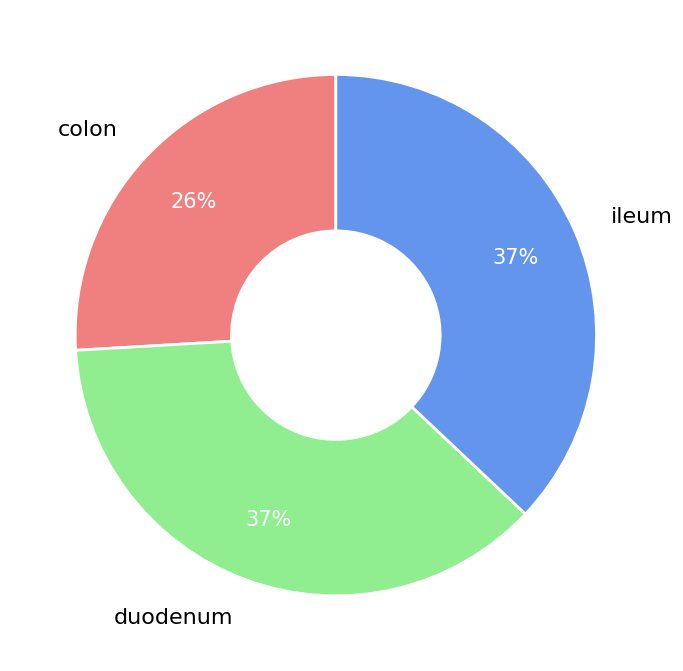

Is there any slice that represents more than half of the pie?

No